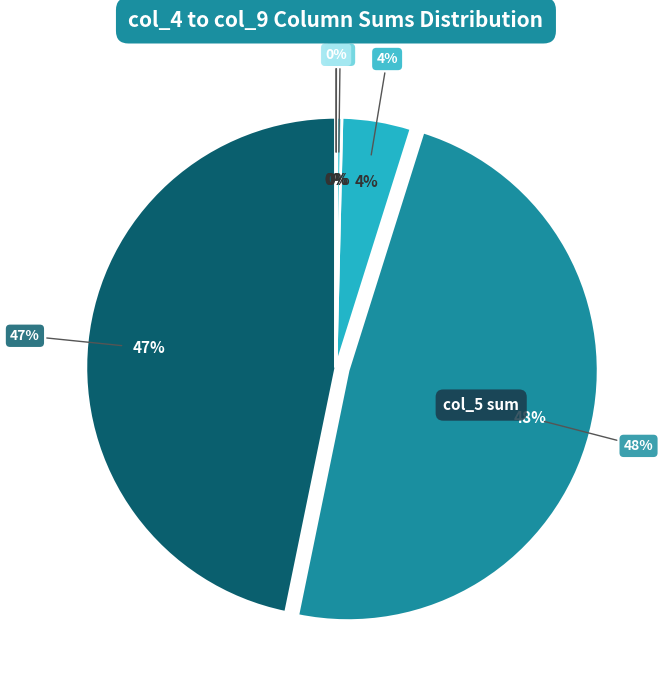

True or false: 20 accounts for 1% of the total.

False